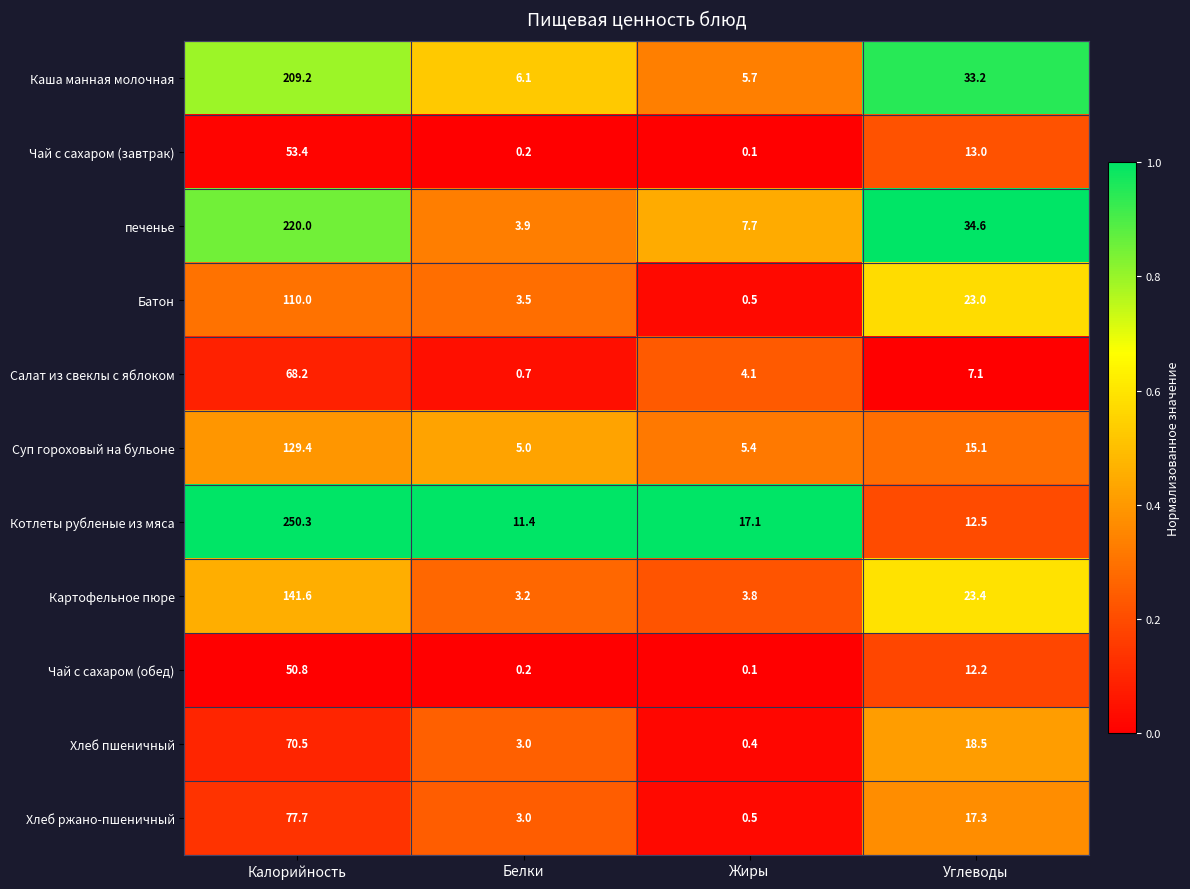

Which series changed the most between Жиры and Углеводы?

Каша манная молочная